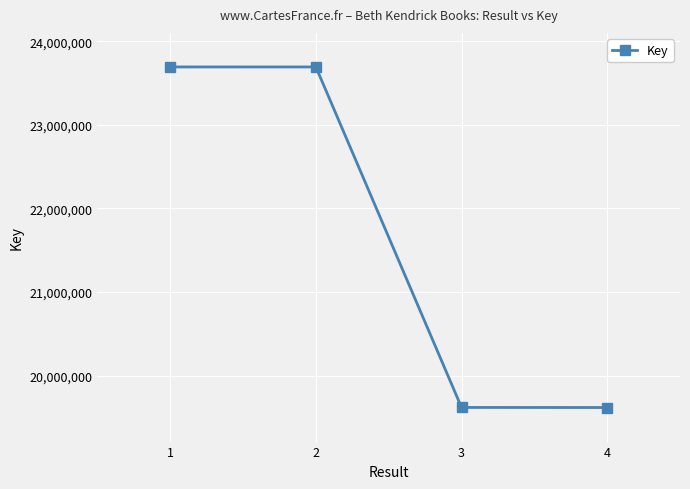

True or false: there are more than 2 points higher than both neighbors.

False